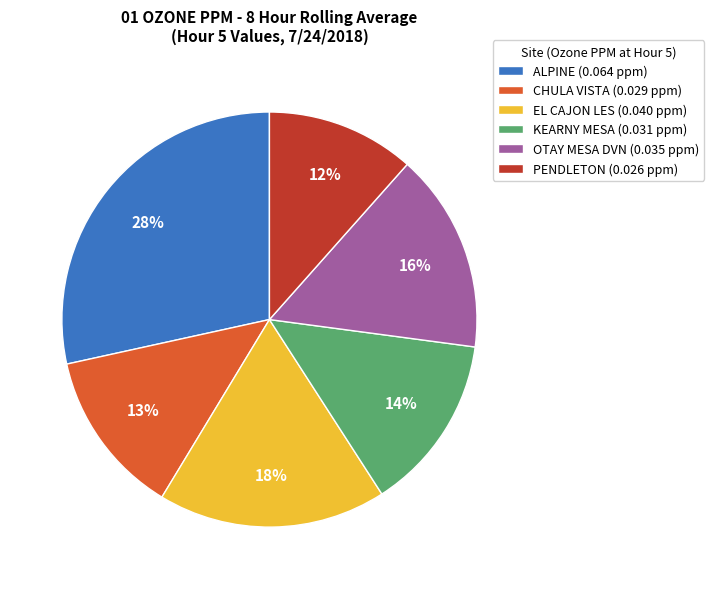

What percentage is the OTAY MESA DVN slice, to the nearest percent?

16%